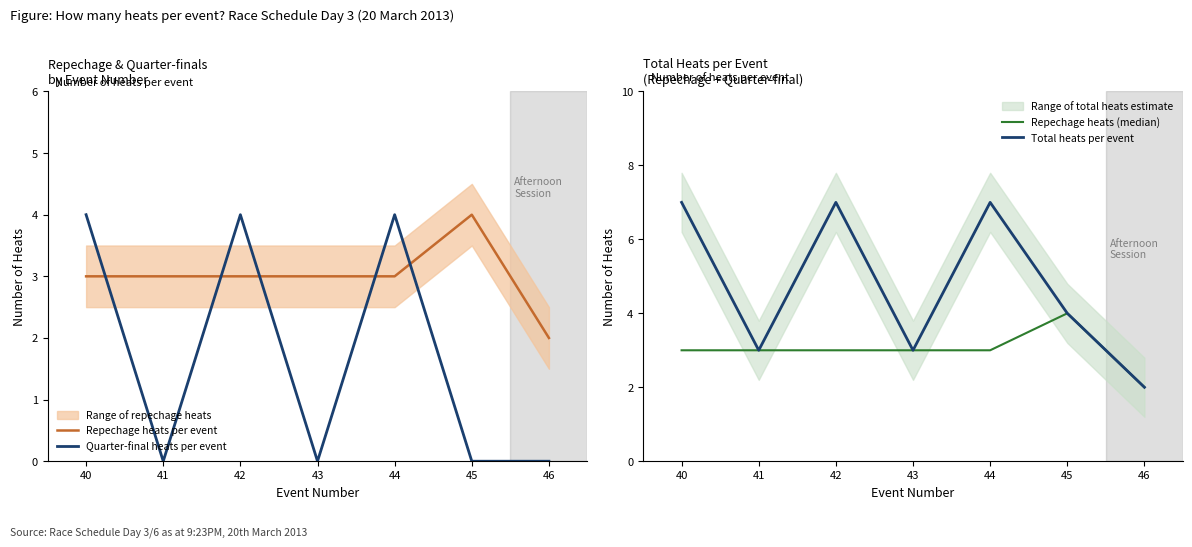

True or false: Repechage heats per event and Quarter-final heats per event intersect in this chart.

True